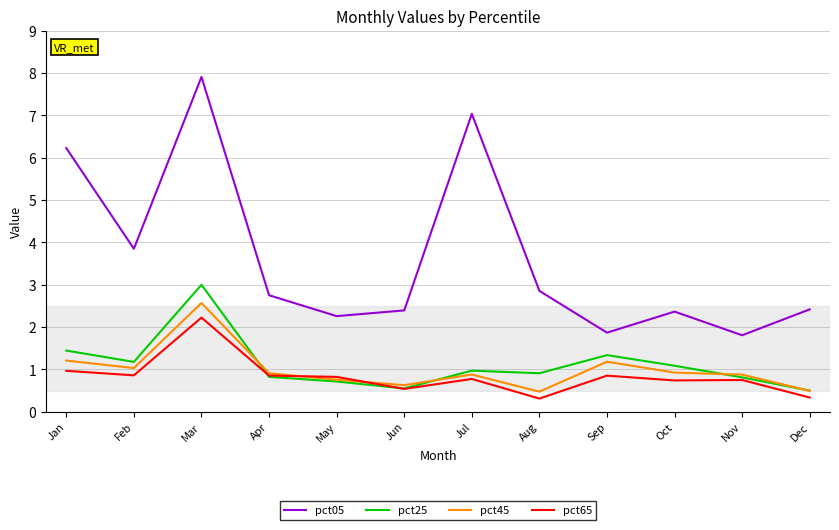

Which series has the largest range (max minus min)?

pct05